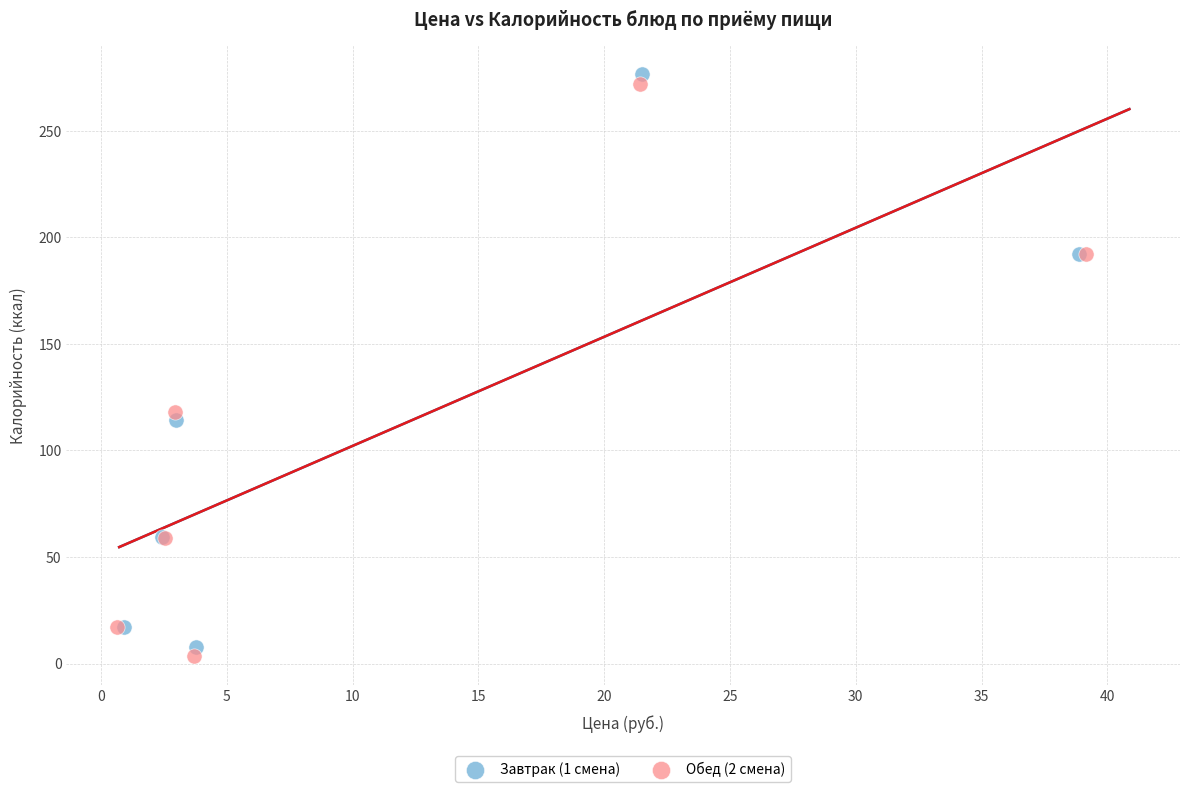

Which series has the widest spread of Y values?

Завтрак (1 смена)